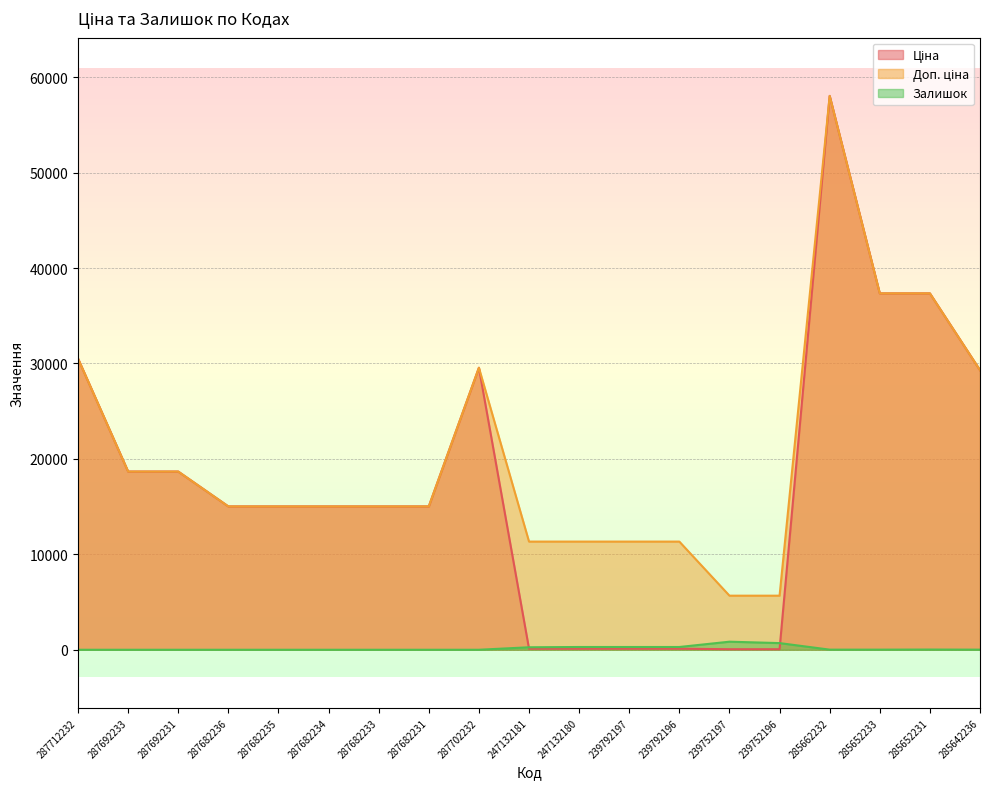

At which label is Доп. ціна closest to 31852?

287712232